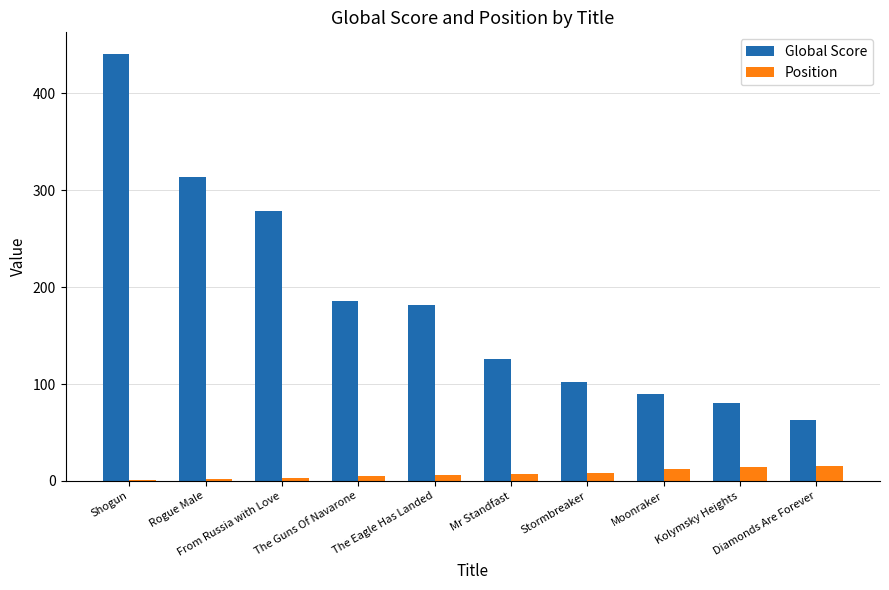

What is the highest value of the Global Score series?

441